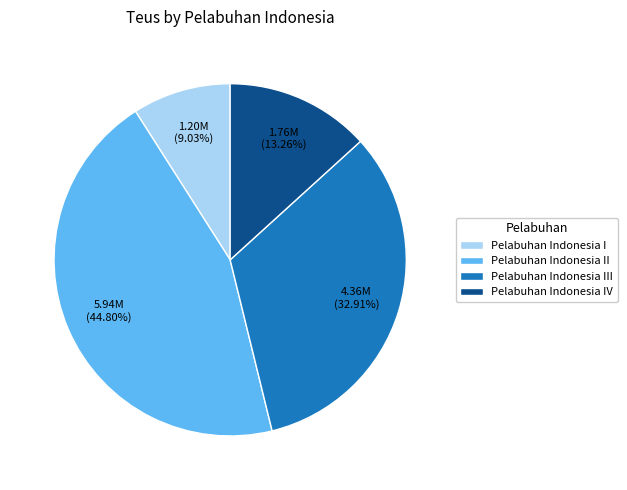

Which slice is the smallest?

Pelabuhan Indonesia I